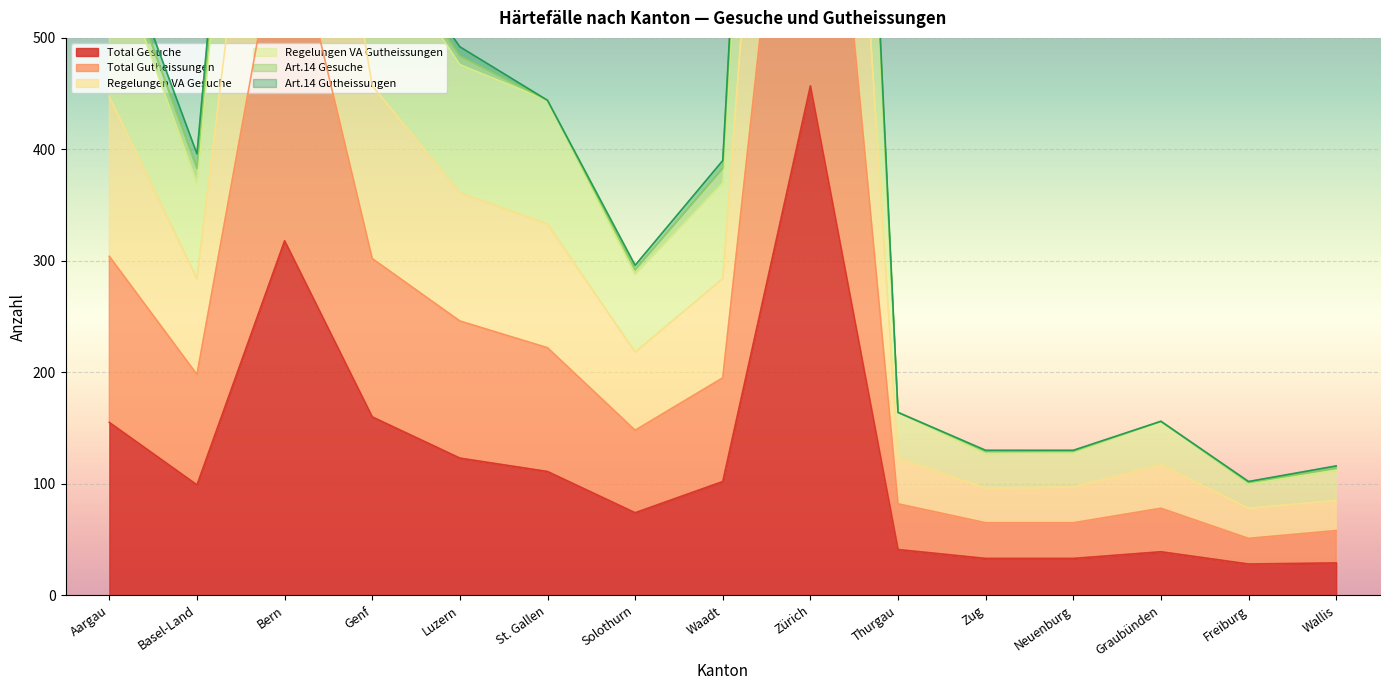

At which category does the chart reach its minimum across all series?

Freiburg